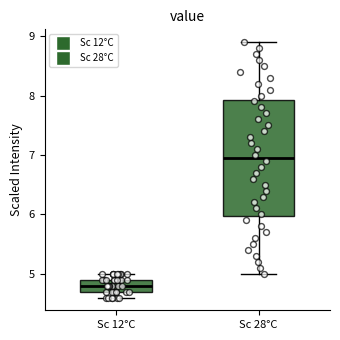

Reading left to right, transcribe this box plot: for each box, give where its median line is, the range the box spans, and where its two whiskers end, as read against the y-axis. The values are not printed on the chart, so give them approximately, as read against the axis.

Sc 12°C: median 4.8, box 4.7 to 4.9, whiskers 4.6 to 5.0
Sc 28°C: median 7.0, box 6.0 to 7.9, whiskers 5.0 to 8.9